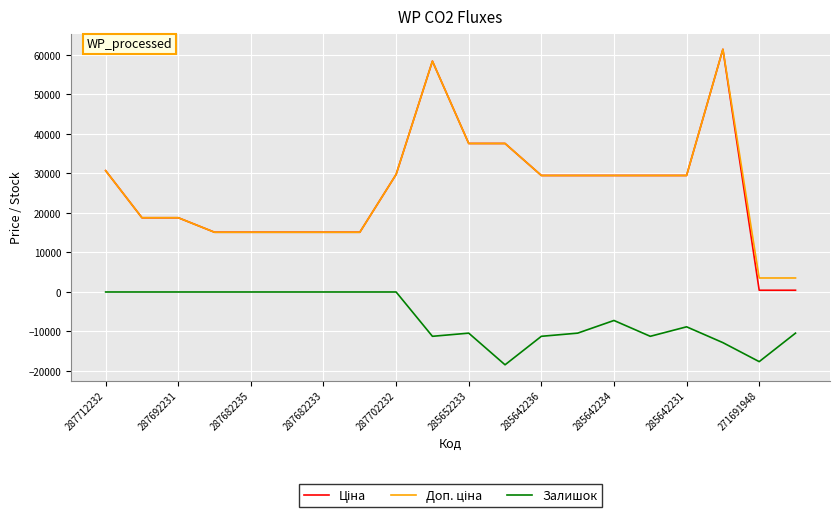

What is the maximum value shown in the chart?

61434.3